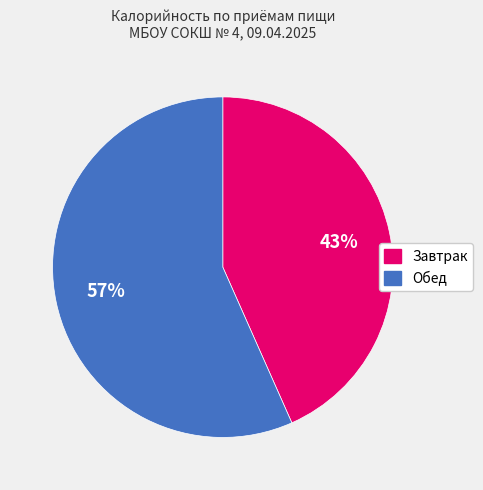

Rank the categories by value from lowest to highest.

Завтрак, Обед